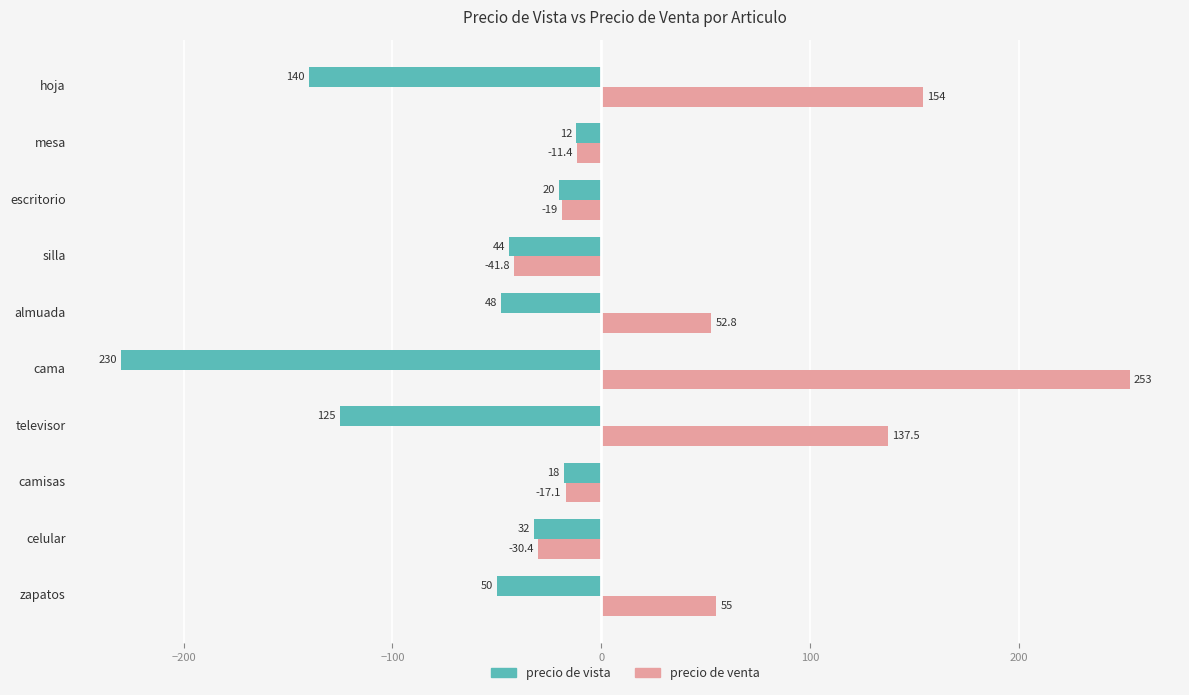

How many data points does each series have?

10